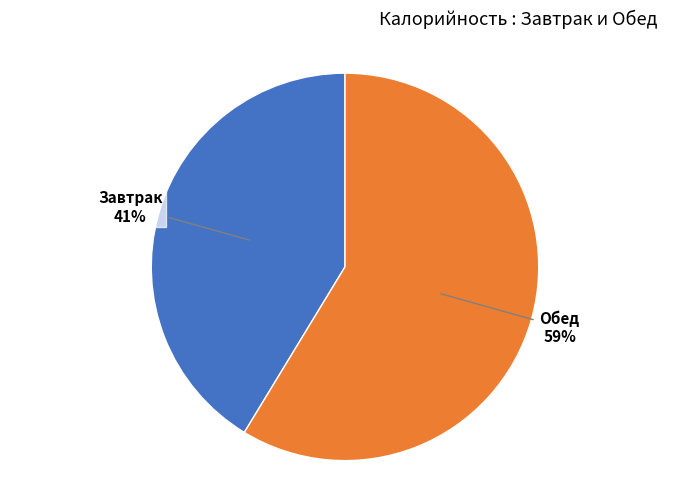

Does any single category account for the majority?

Yes